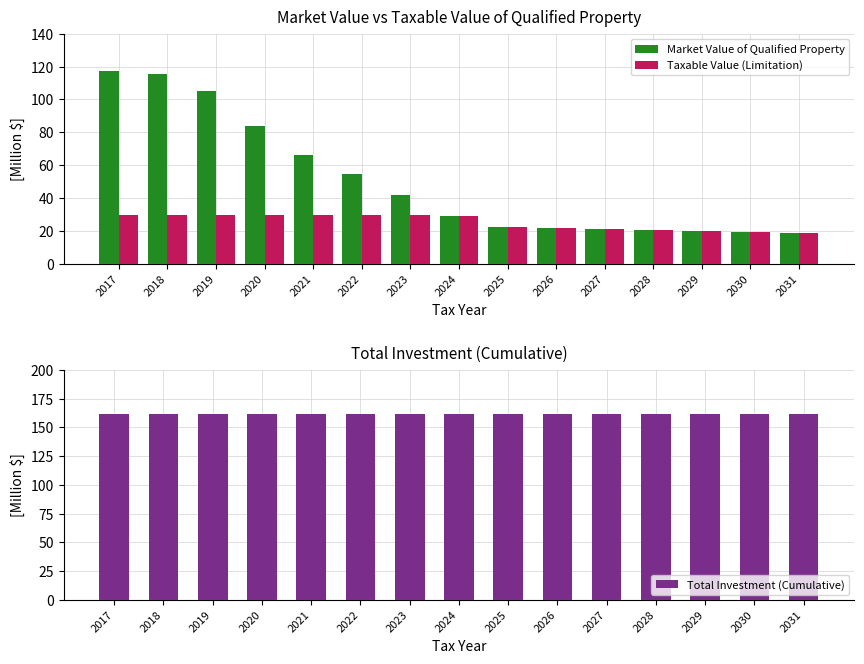

At which category is the sum across all series the highest?

2017